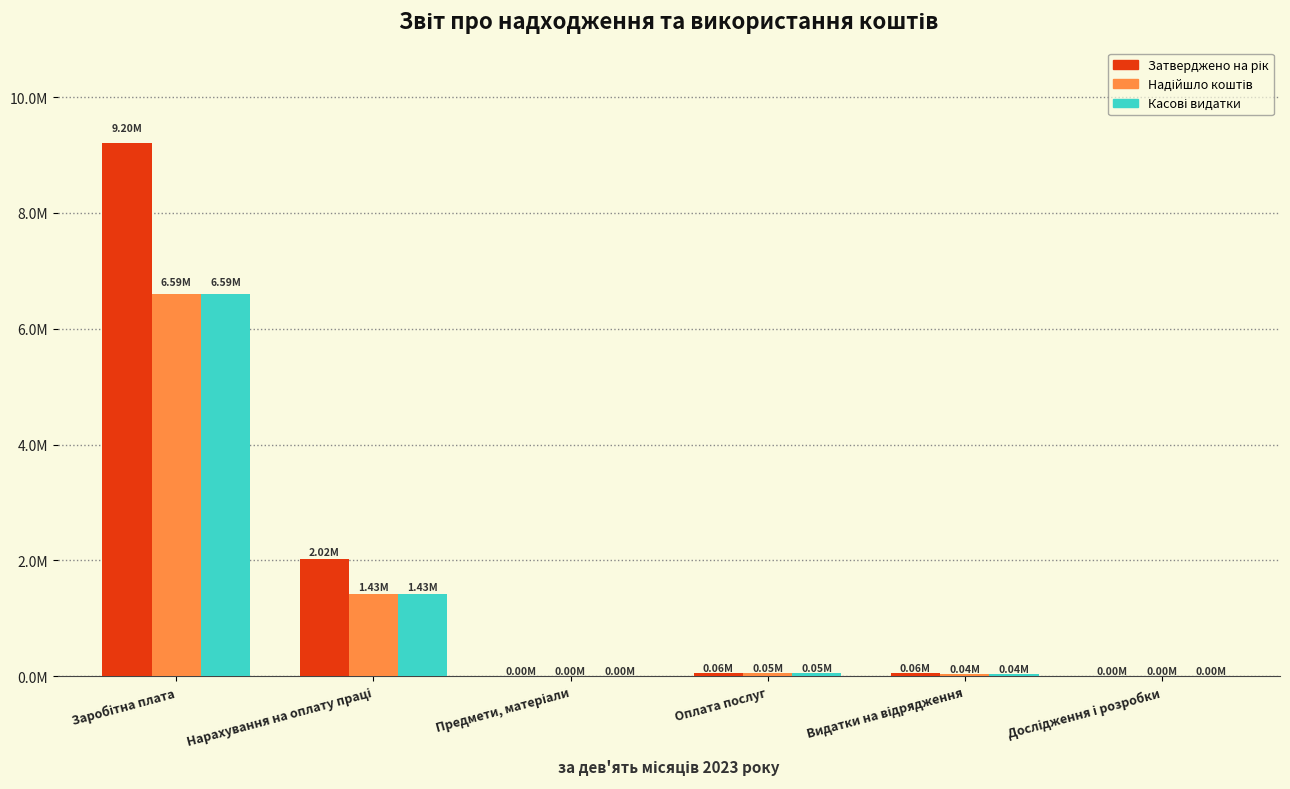

Are the bars grouped side by side (vs. stacked)?

Yes